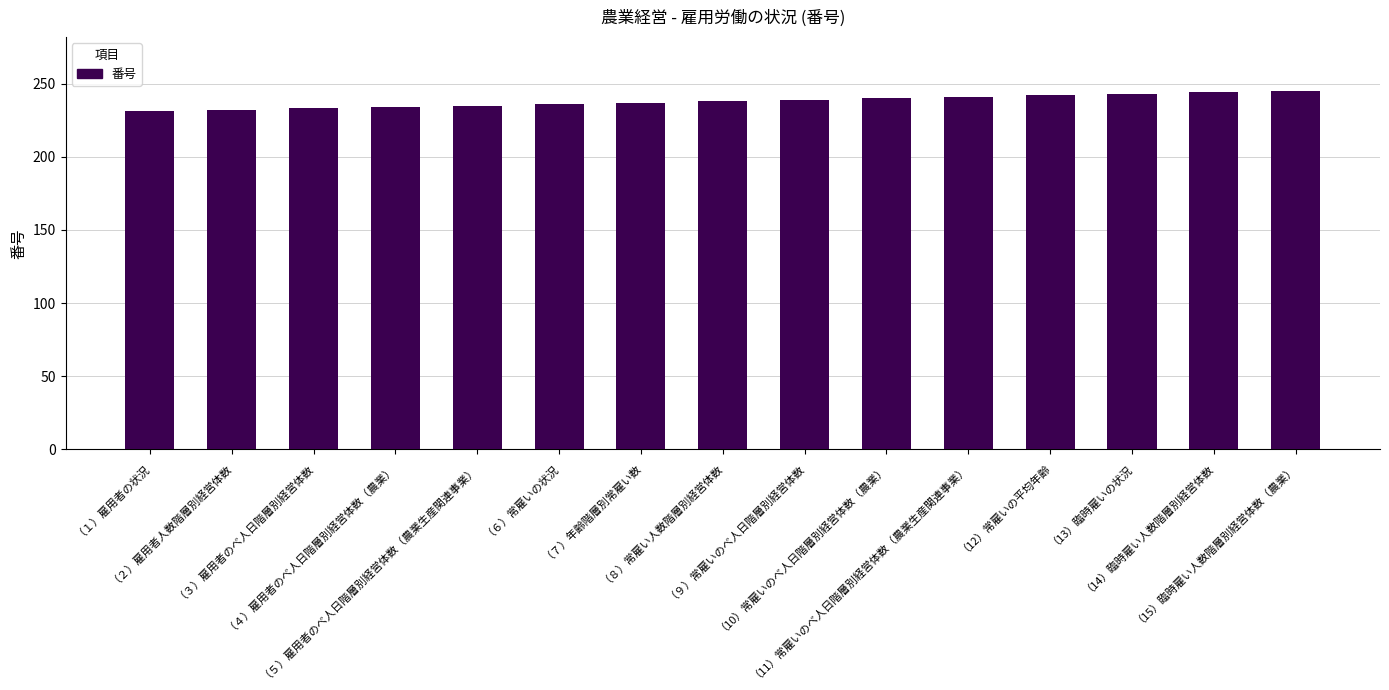

What is the greatest value displayed?

245